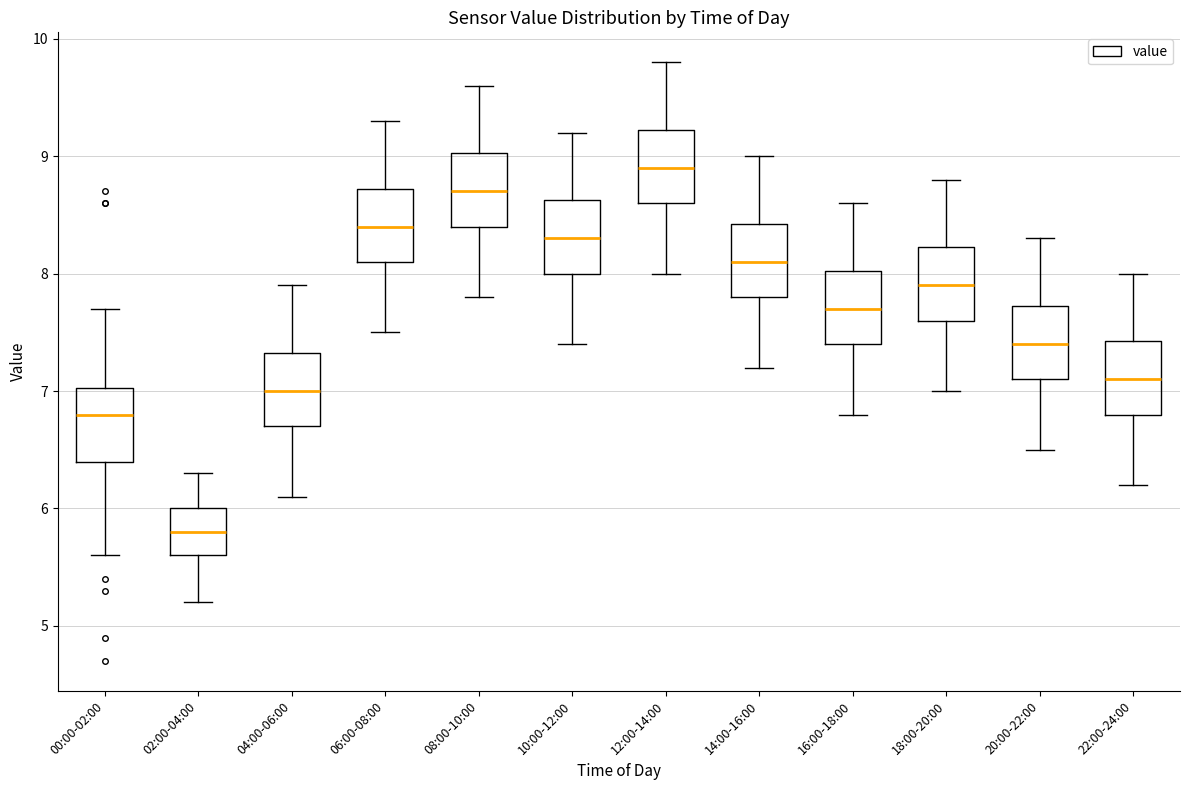

Reading left to right, read every box against the y-axis: the position of its median line, the range the box covers, and the ends of its whiskers. The values are not printed on the chart, so give them approximately, as read against the axis.

00:00-02:00: median 6.8, box 6.4 to 7.0, whiskers 5.6 to 7.7
02:00-04:00: median 5.8, box 5.6 to 6.0, whiskers 5.2 to 6.3
04:00-06:00: median 7.0, box 6.7 to 7.3, whiskers 6.1 to 7.9
06:00-08:00: median 8.4, box 8.1 to 8.7, whiskers 7.5 to 9.3
08:00-10:00: median 8.7, box 8.4 to 9.0, whiskers 7.8 to 9.6
10:00-12:00: median 8.3, box 8.0 to 8.6, whiskers 7.4 to 9.2
12:00-14:00: median 8.9, box 8.6 to 9.2, whiskers 8.0 to 9.8
14:00-16:00: median 8.1, box 7.8 to 8.4, whiskers 7.2 to 9.0
16:00-18:00: median 7.7, box 7.4 to 8.0, whiskers 6.8 to 8.6
18:00-20:00: median 7.9, box 7.6 to 8.2, whiskers 7.0 to 8.8
20:00-22:00: median 7.4, box 7.1 to 7.7, whiskers 6.5 to 8.3
22:00-24:00: median 7.1, box 6.8 to 7.4, whiskers 6.2 to 8.0